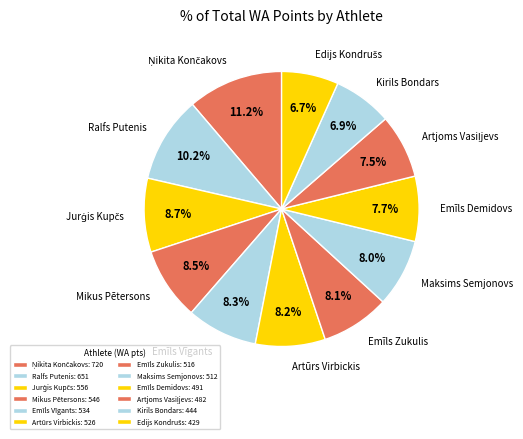

What percentage is NOT represented by Emīls Demidovs?

92.3%